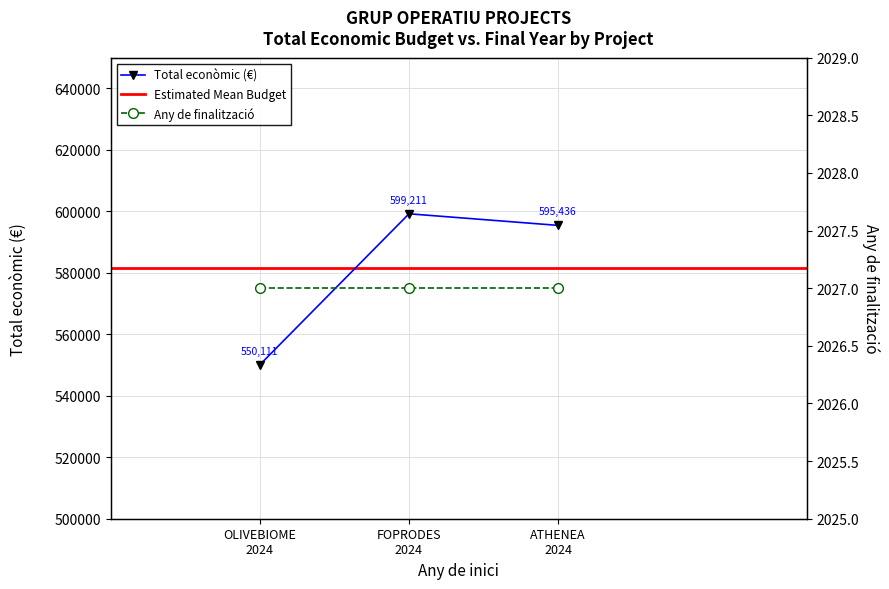

Is it true that the value at Grup Operatiu OLIVEBIOME is 550111?

True